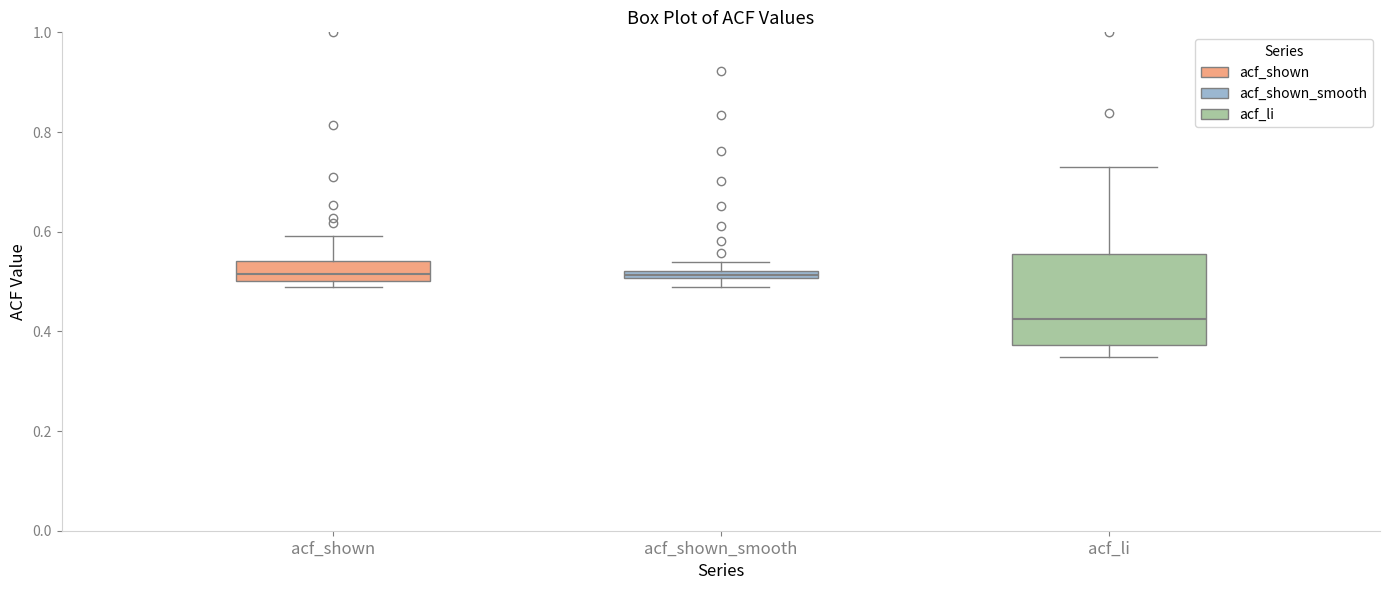

Comparing the boxes themselves (not the whiskers), which one is the tallest?

acf_li